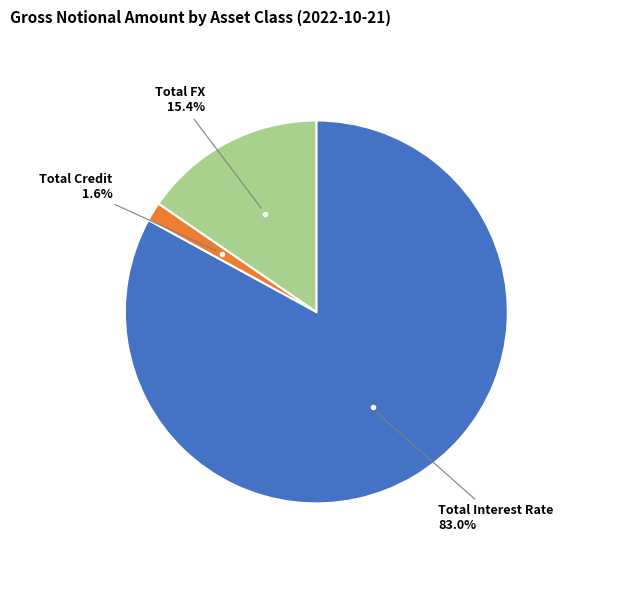

Is there any slice that represents more than half of the pie?

Yes